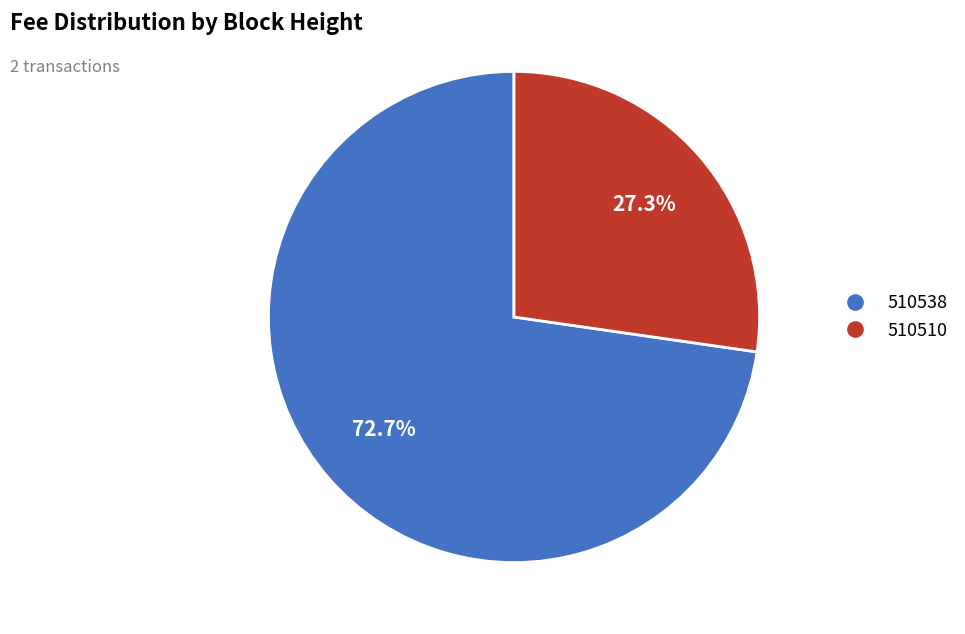

To the nearest percent, what is the difference between the 510538 and 510510 slice percentages?

45%